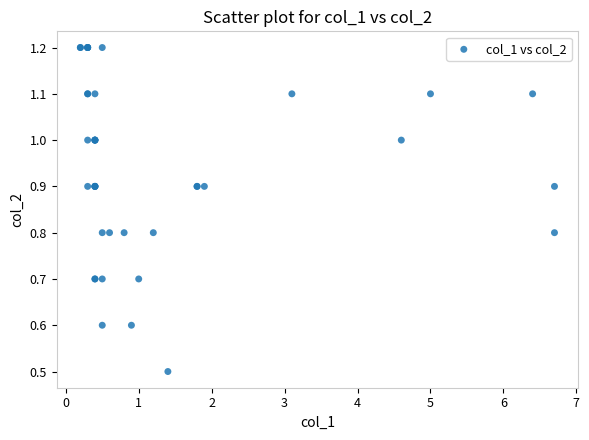

What Y value in the scatter plot is closest to 0?

0.5